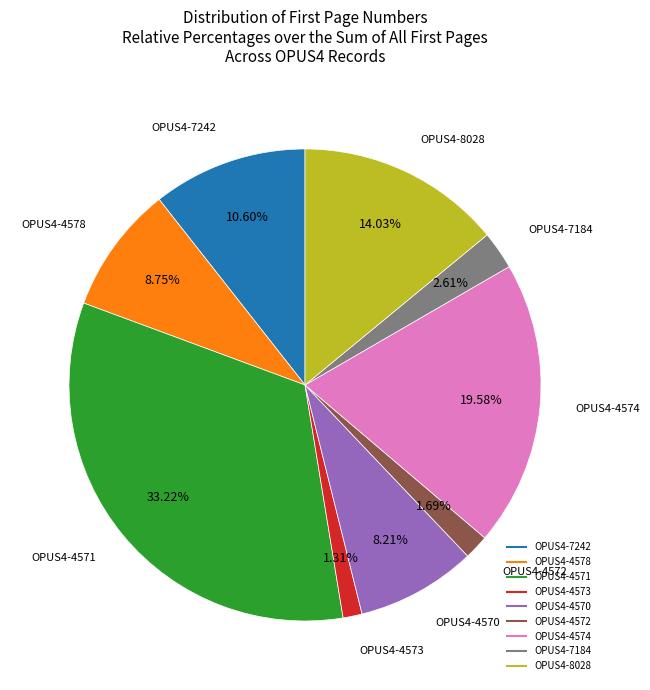

To the nearest percent, what percentage of the pie is OPUS4-4570?

8%